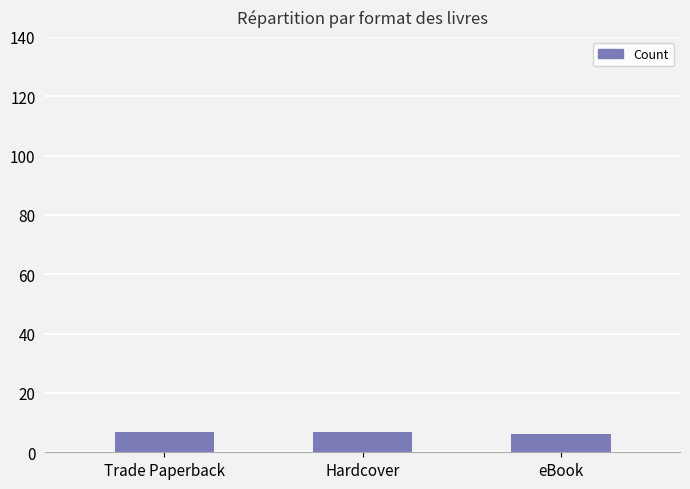

Approximately how many times larger is the value at eBook compared to Hardcover?

0.9